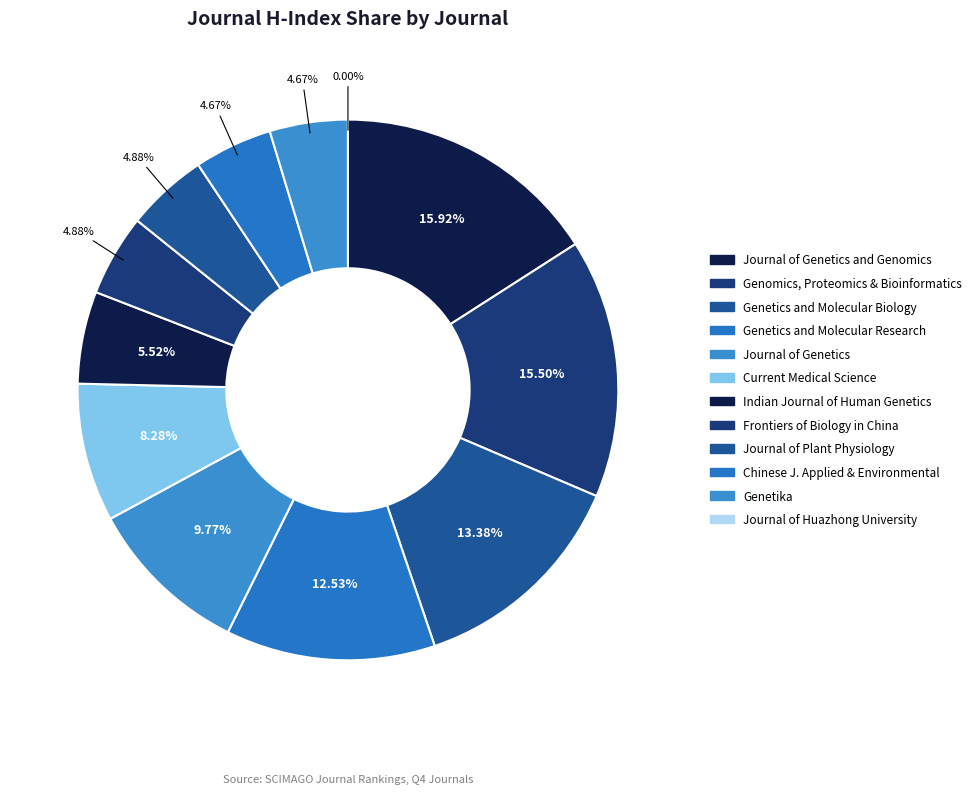

What is the largest slice in the pie chart?

Journal of Genetics and Genomics